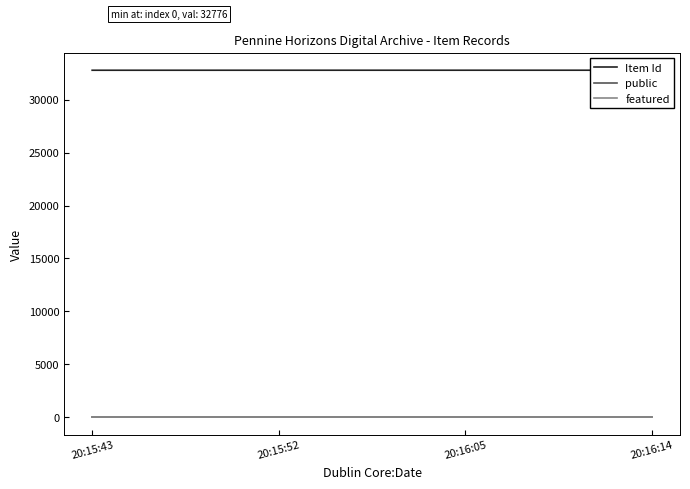

What position from the right is 20:16:05?

2